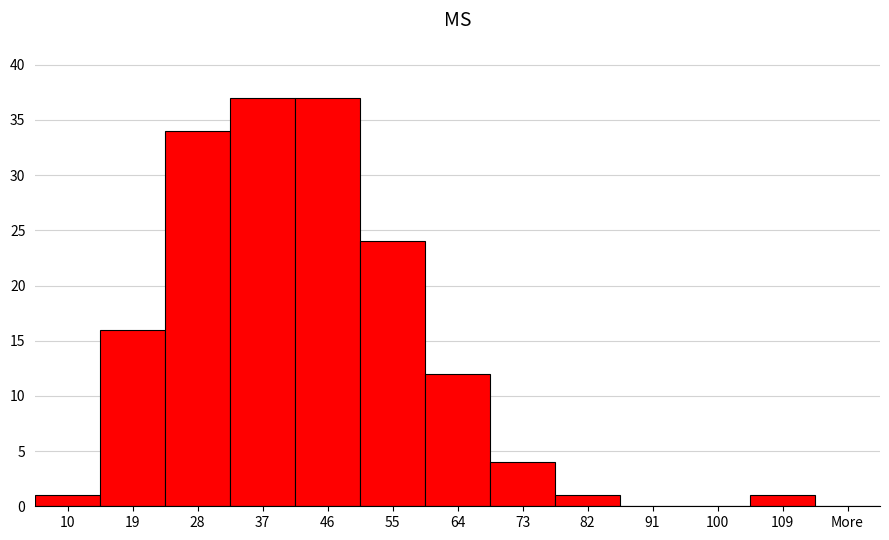

Reading left to right, list all the values displayed in this chart.

10=1	19=16	28=34	37=37	46=37	55=24	64=12	73=4	82=1	91=0	100=0	109=1	More=0